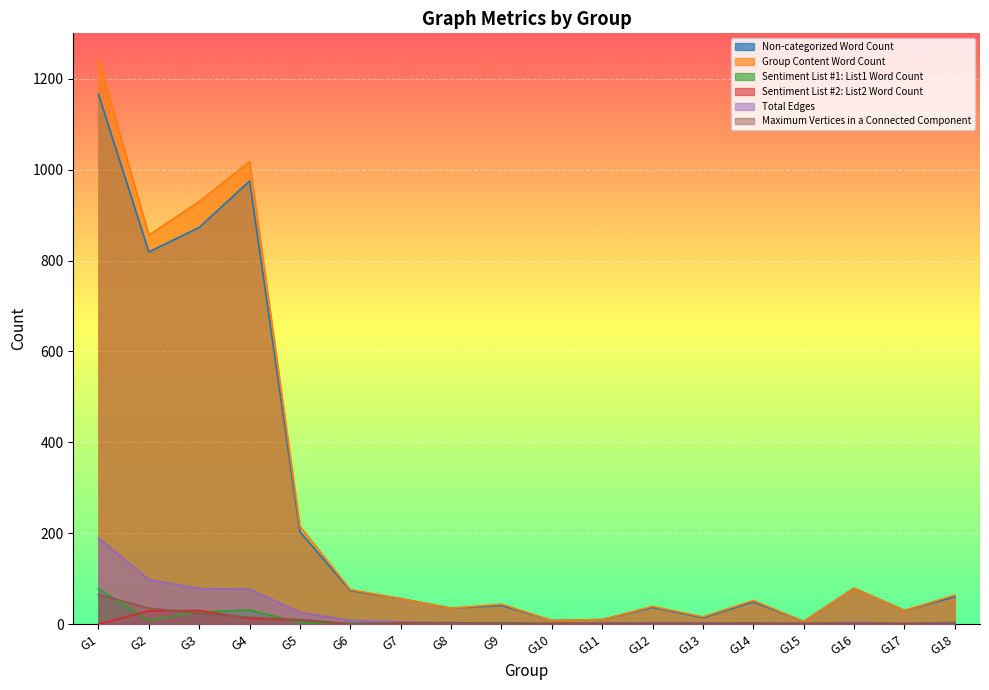

Reading right to left, what are all the values shown in this chart?

Non-categorized Word Count: 60	30	79	6	49	14	37	10	8	41	35	56	74	203	975	873	819	1166
Group Content Word Count: 64	30	79	6	52	16	39	10	8	44	35	56	76	215	1018	930	856	1244
Sentiment List #1: List1 Word Count: 4	0	0	0	2	2	2	0	0	3	0	0	2	3	31	27	8	78
Sentiment List #2: List2 Word Count: 0	0	0	0	1	0	0	0	0	0	0	0	0	9	12	30	29	0
Total Edges: 3	1	4	1	1	3	3	2	1	1	2	5	8	26	77	78	98	189
Maximum Vertices in a Connected Component: 2	2	2	2	2	2	2	2	2	2	3	3	1	10	15	24	35	65